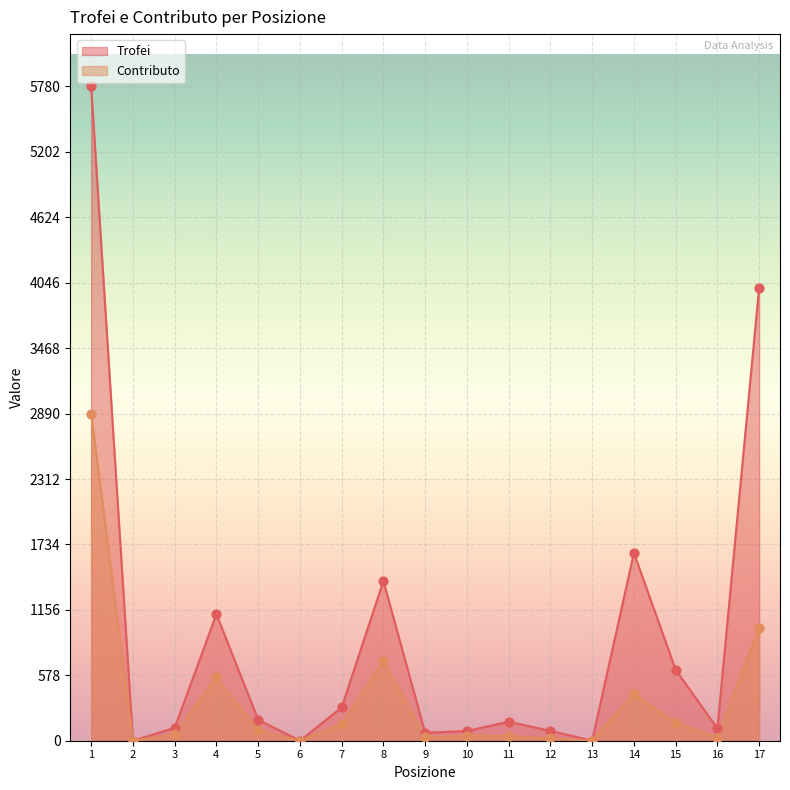

Which series has the largest total across all categories?

Trofei